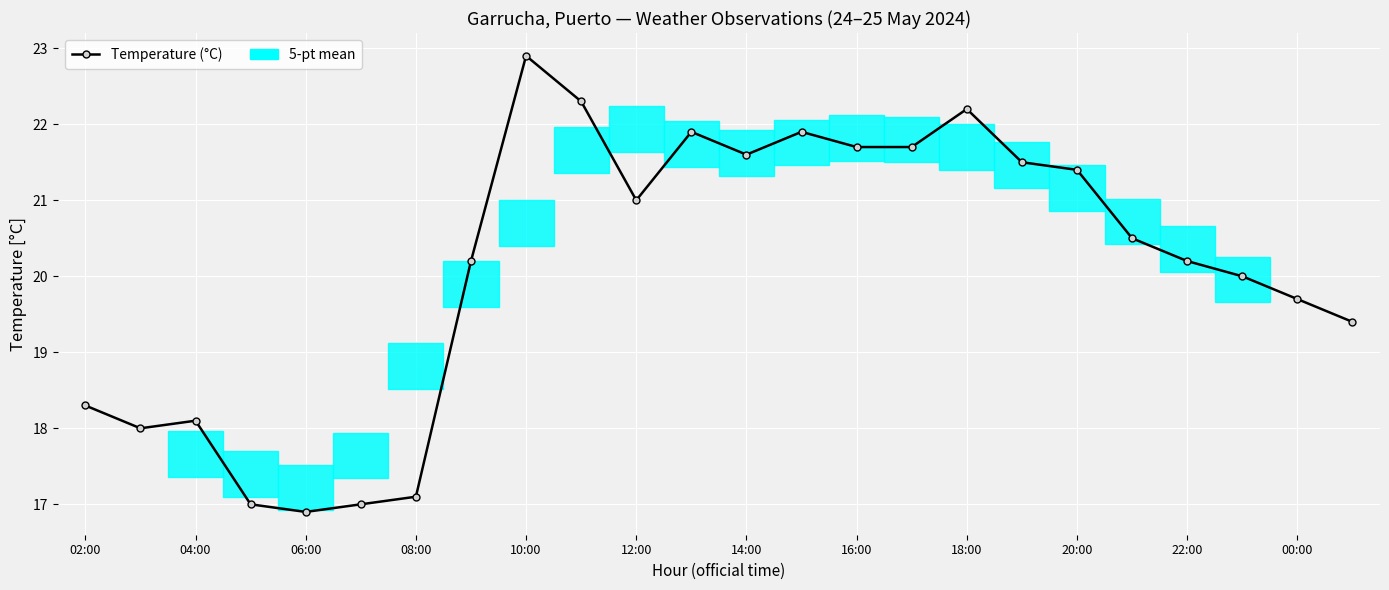

What is the difference between the maximum and minimum values?

6.0